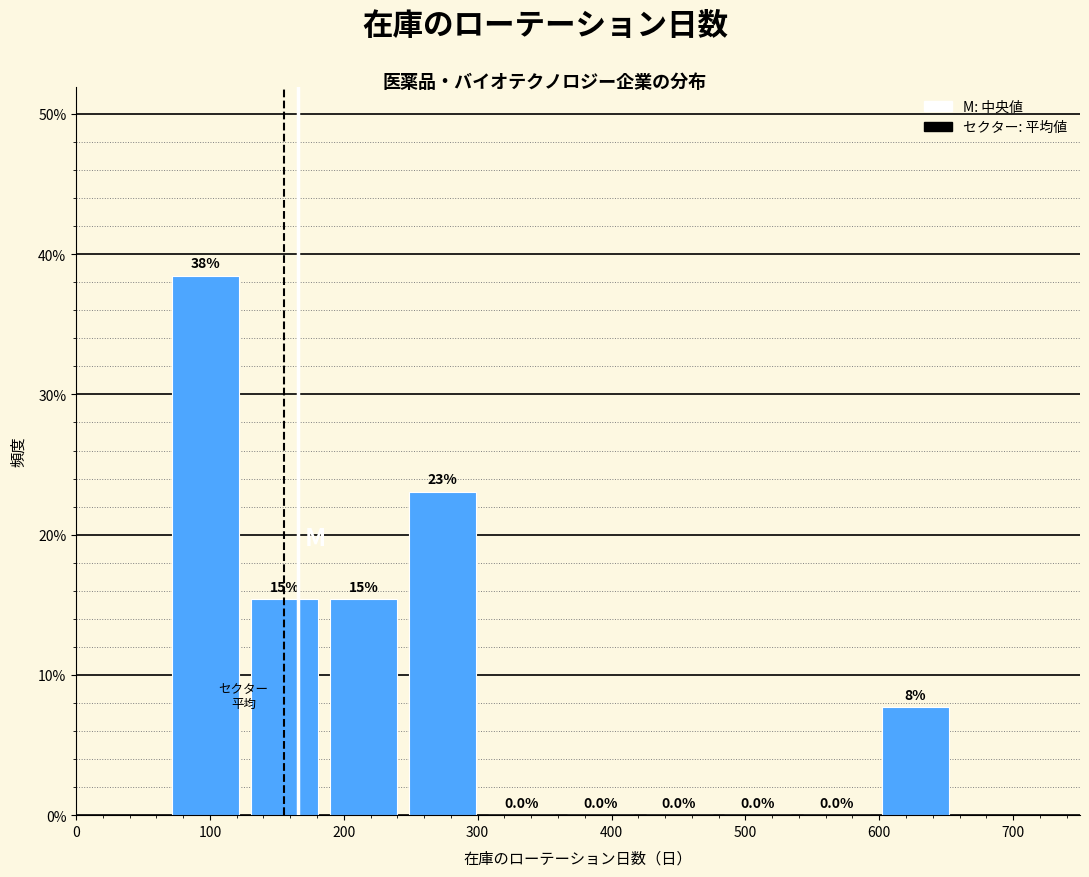

Which range on the x-axis has the tallest bar?

70 to 130